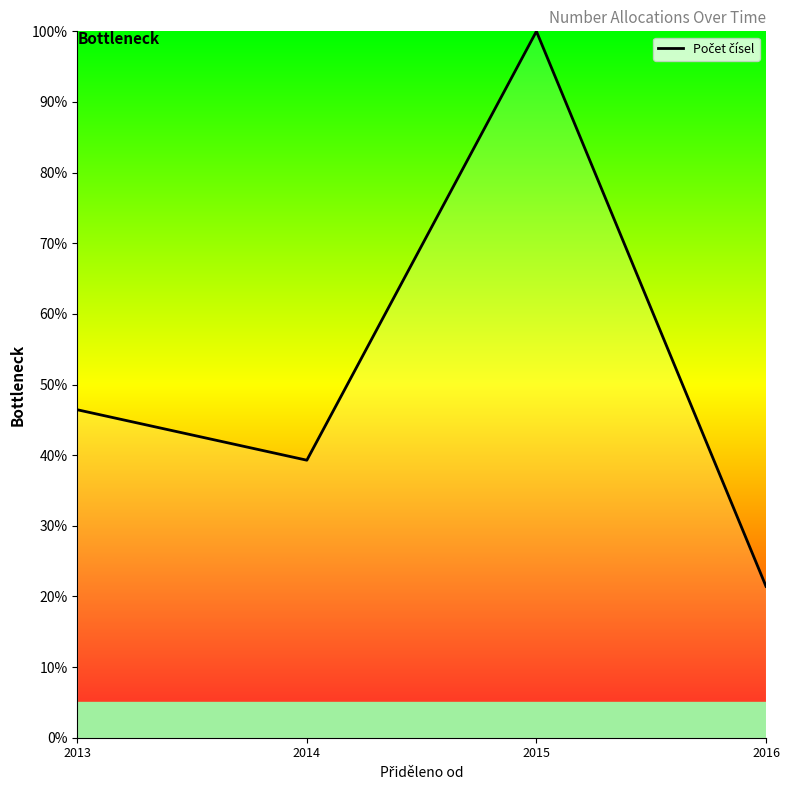

Is it true that the value at 2015 is 100.0?

True